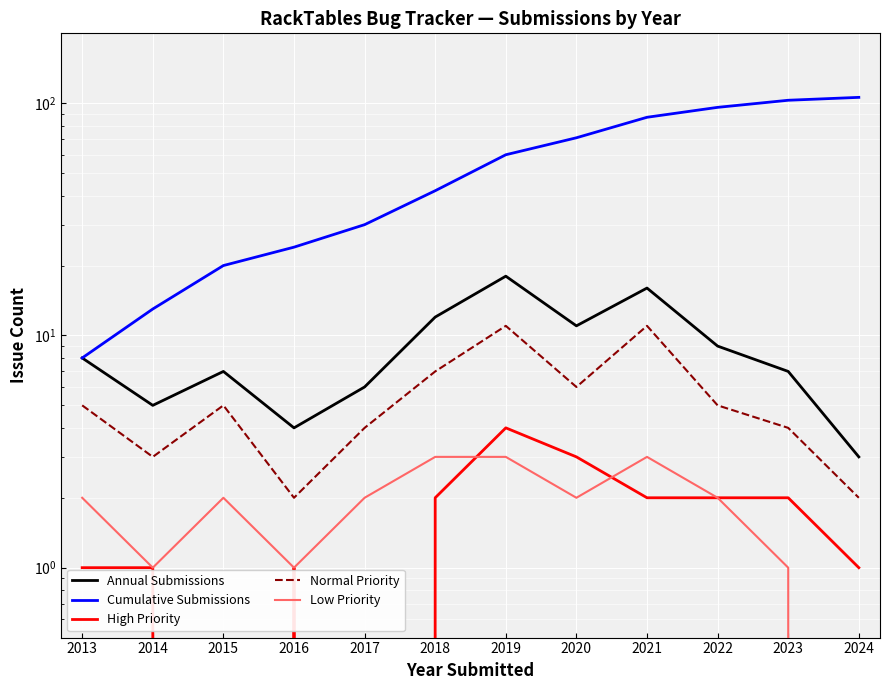

How many data points in Low Priority are less than 2?

4